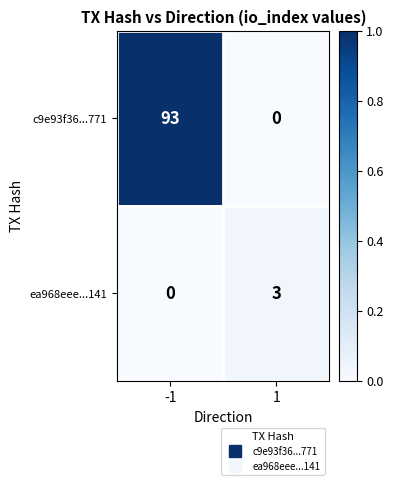

At how many categories does at least one series exceed 0?

2